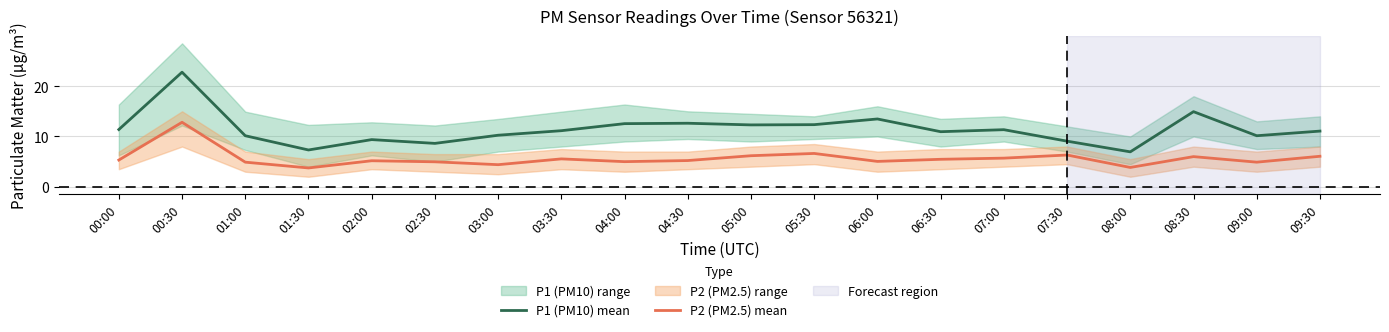

The value of P1 (PM10) mean at 03:00 is 10.2. True or false?

True